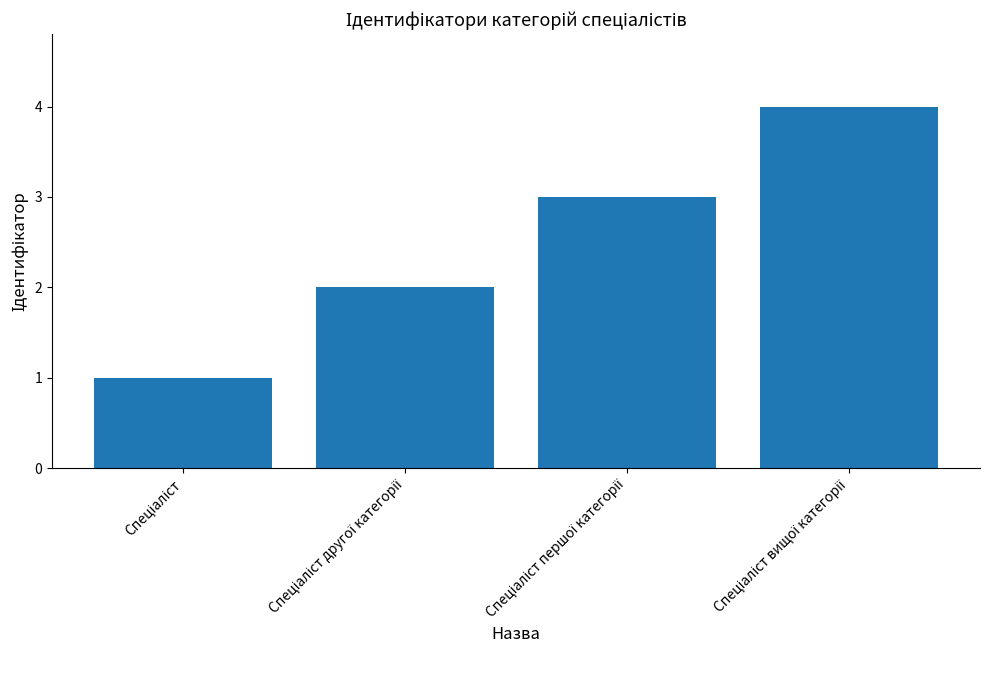

What is the difference between the maximum and minimum values?

3